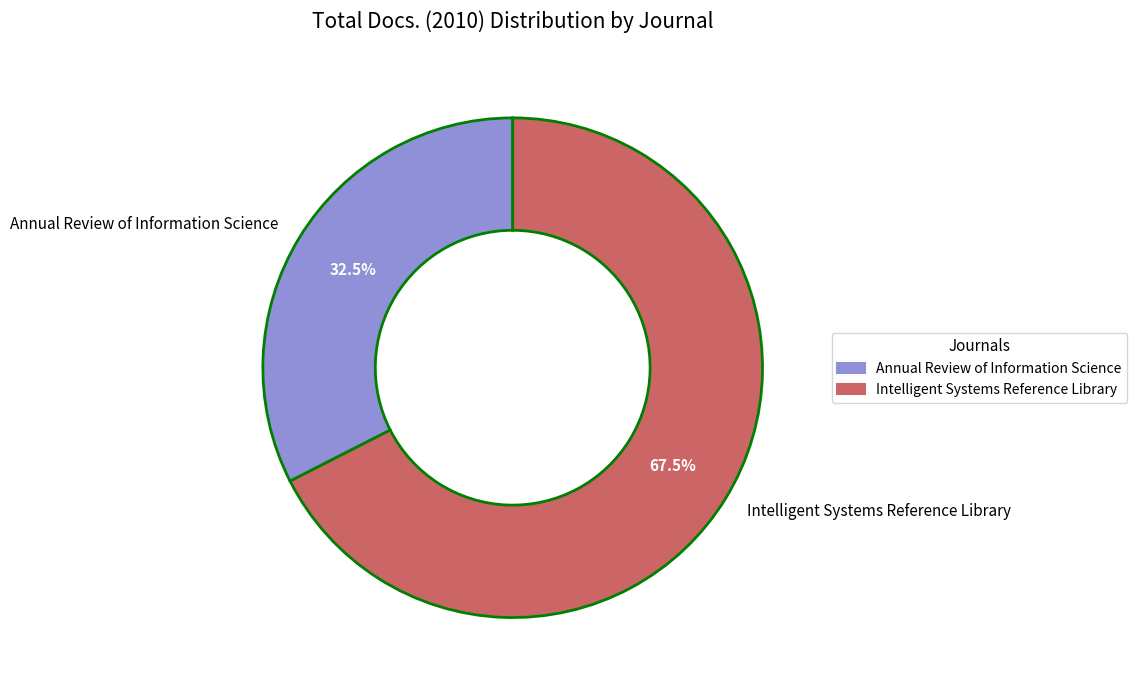

Is there any slice that represents more than half of the pie?

Yes